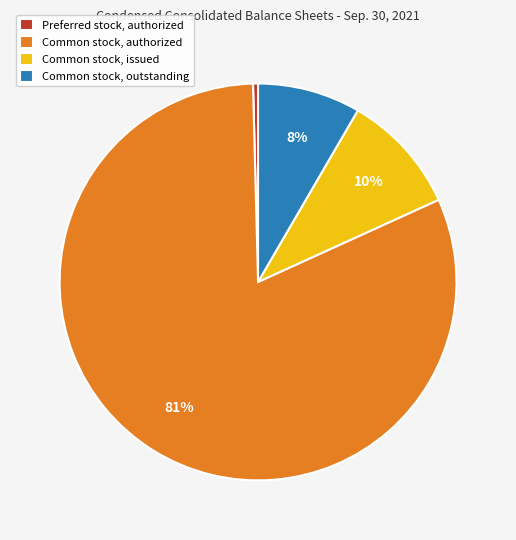

The Preferred stock, authorized slice represents 6% of the pie. True or false?

False